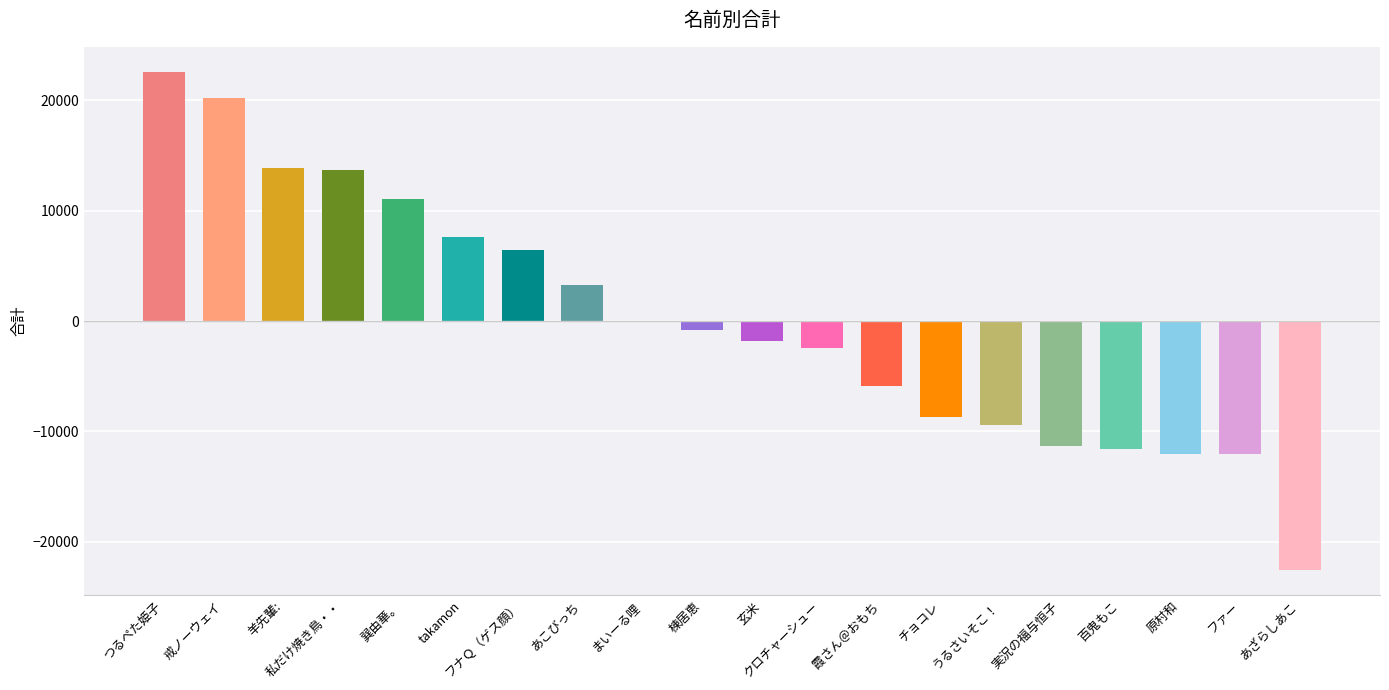

What value does the data have at 実況の福与恒子?

-11300